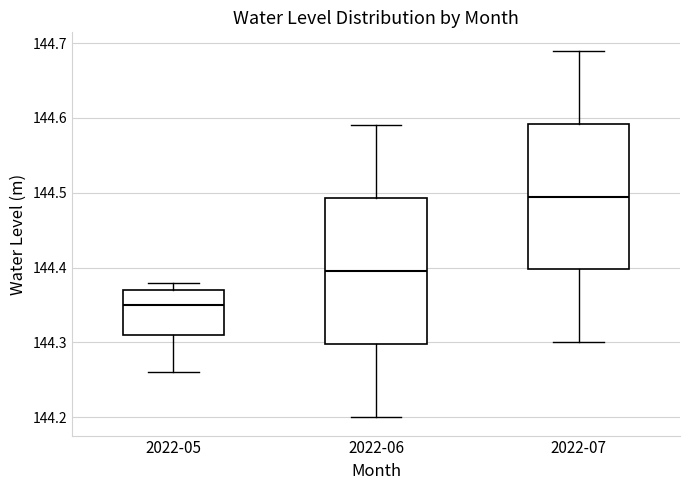

Where does the lower whisker of the box for 2022-05 end on the y-axis? The values are not printed on the chart, so give them approximately, as read against the axis.

144.26